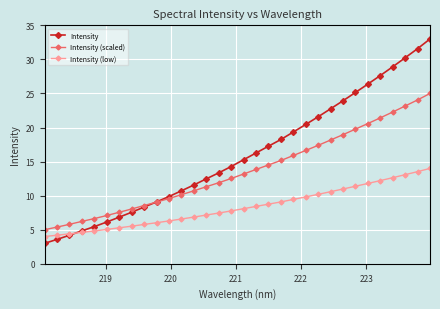

List the series in order of their overall mean, lowest first.

Intensity (low), Intensity (scaled), Intensity